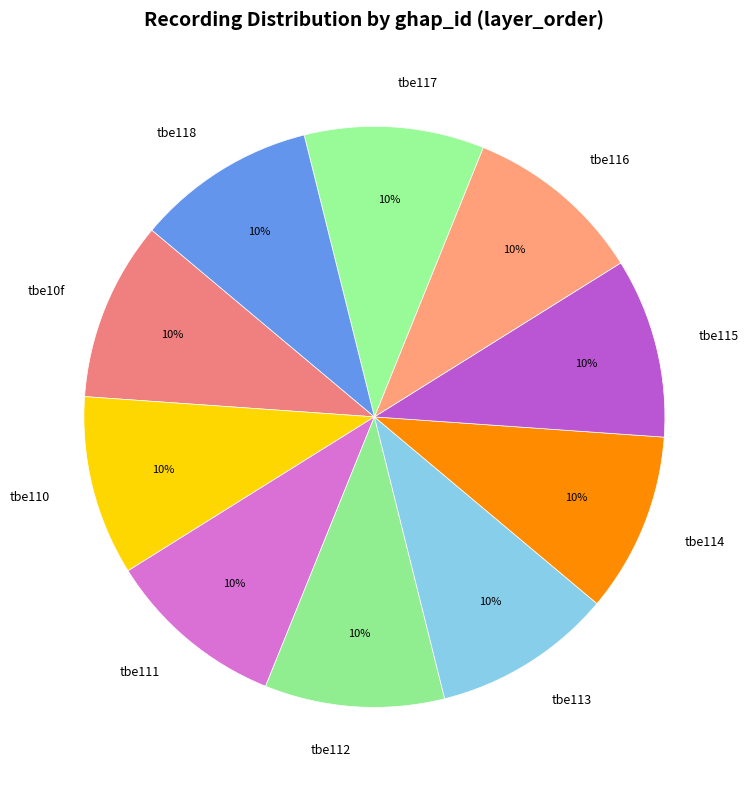

What is the ratio of the value at tbe10f to the value at tbe111?

1.0